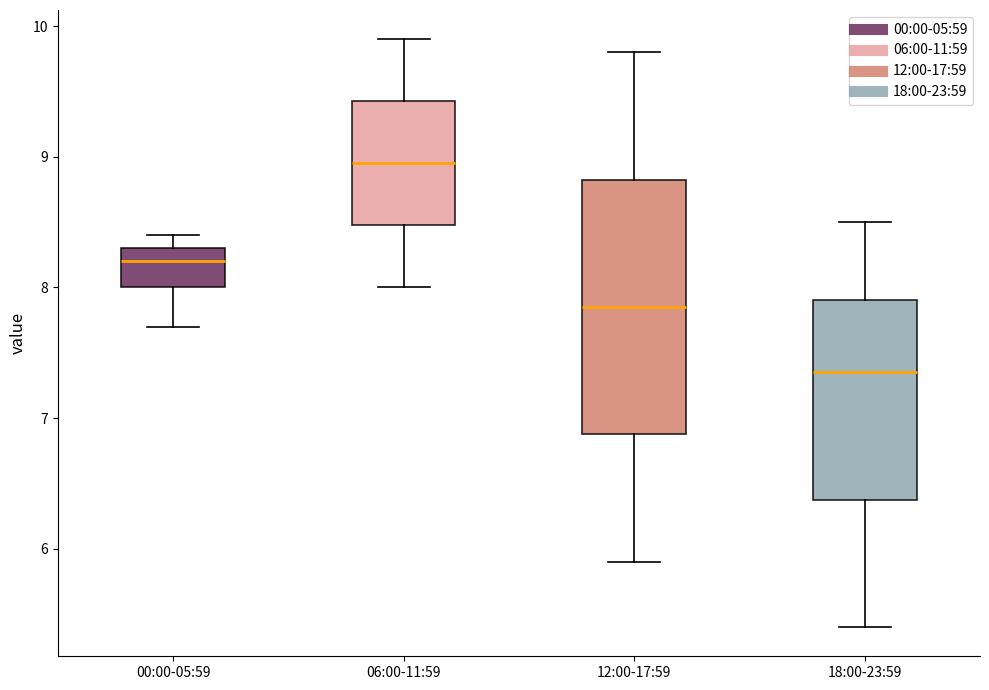

Which box is the tallest, from its lower edge to its upper edge?

12:00-17:59